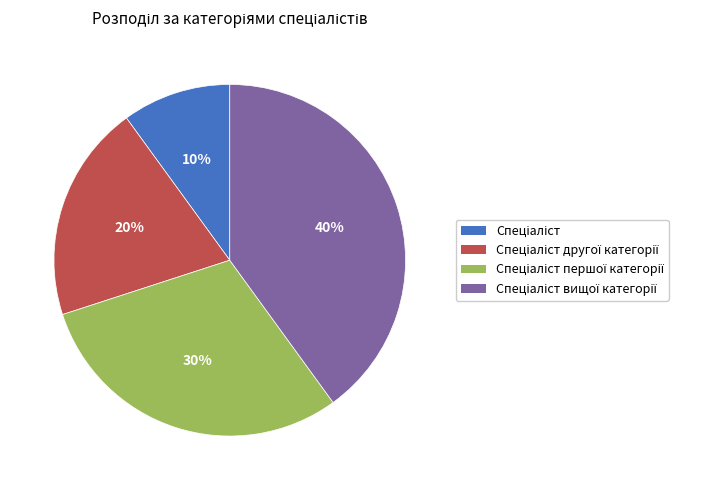

To the nearest percent, what is the average slice percentage?

25%